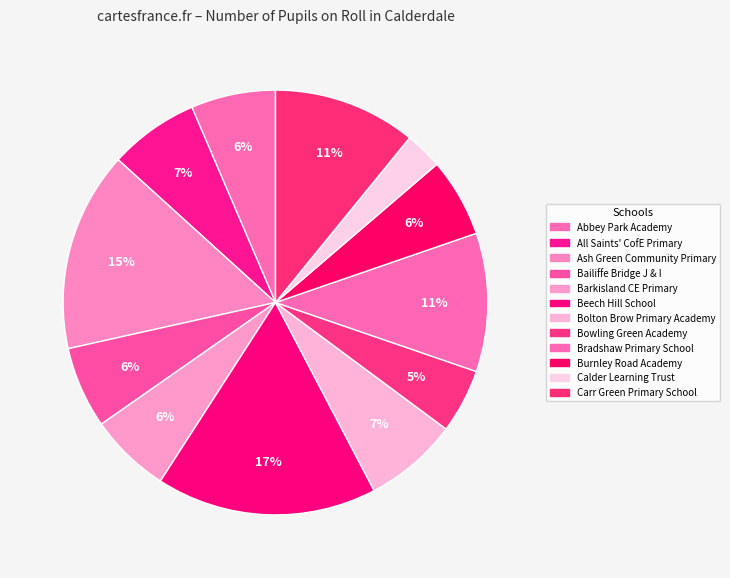

Does Bradshaw Primary School account for over 50% of the chart?

No